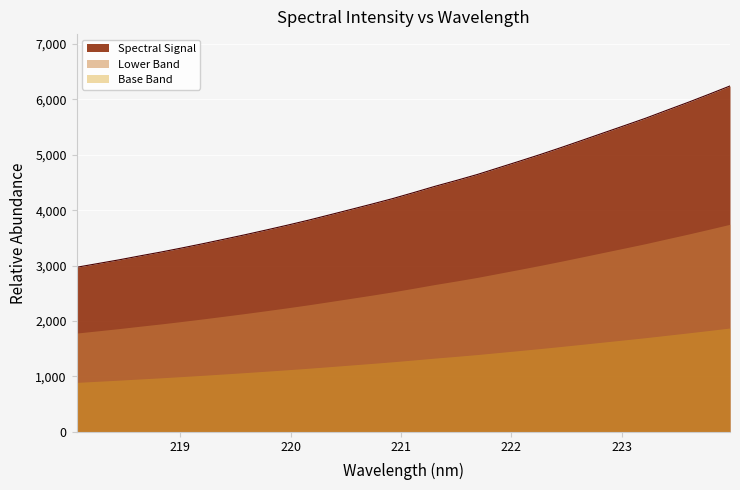

What is the difference between the values at 218.2508 and 219.0156?

282.9